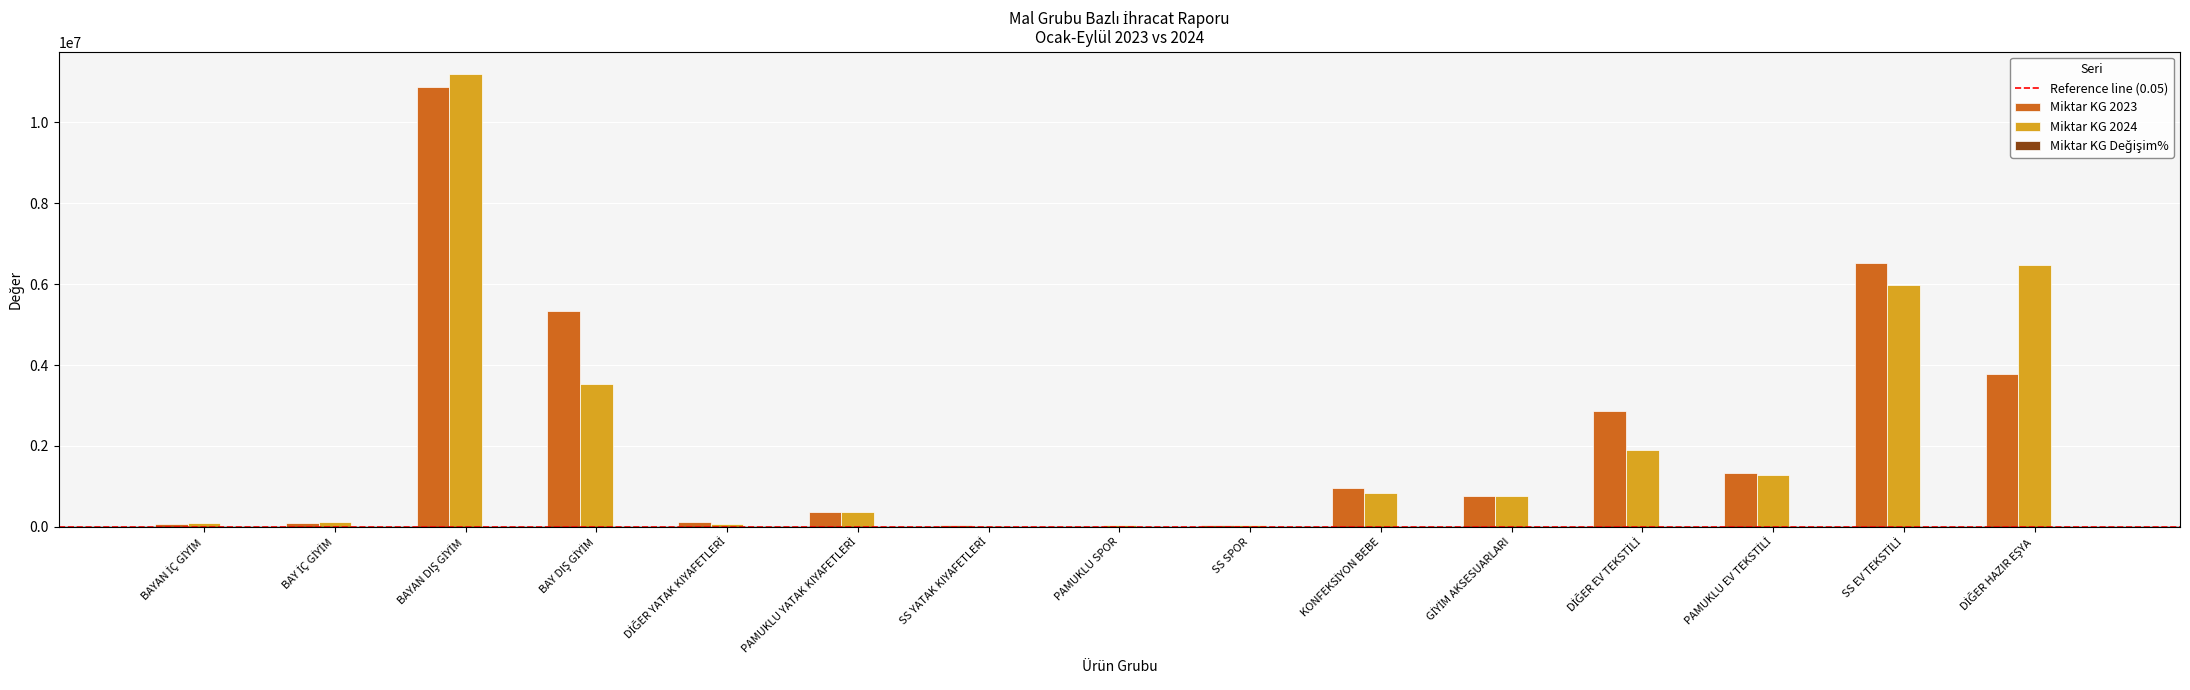

What is the total value across all series at SS YATAK KIYAFETLERİ?

55839.2